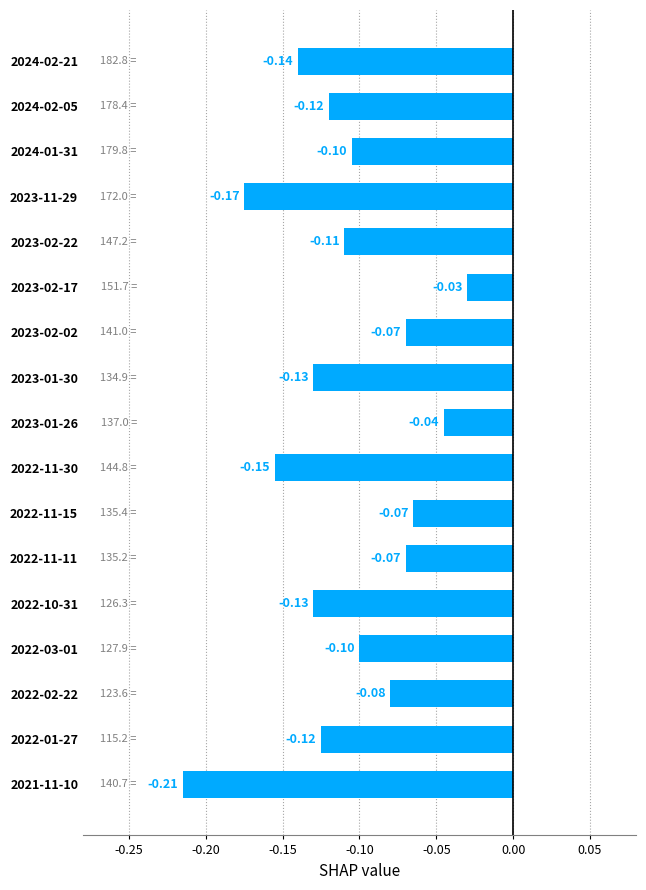

Which has a higher value, 2023-11-29 or 2022-11-15?

2022-11-15